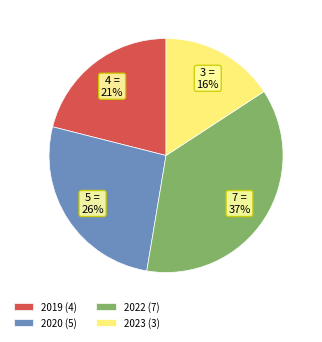

What percentage is the 2023 slice, to the nearest percent?

16%